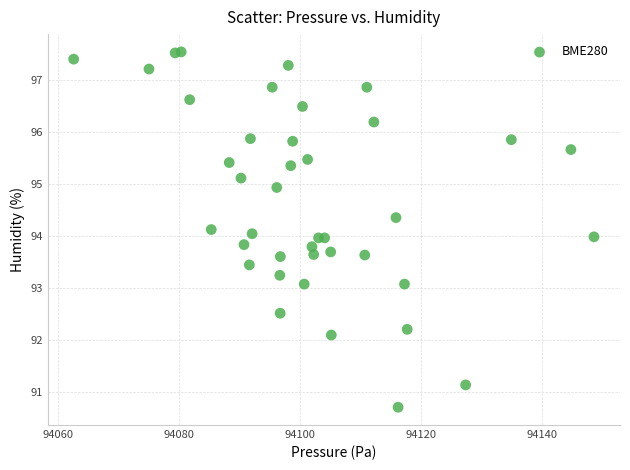

What is the range of X values (max minus min)?

85.9